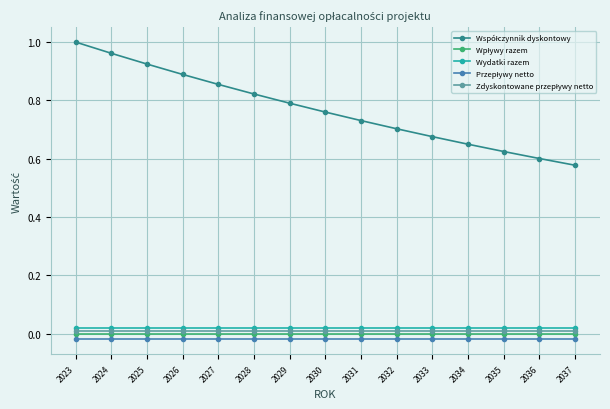

Which label corresponds to the largest value in the chart?

2023